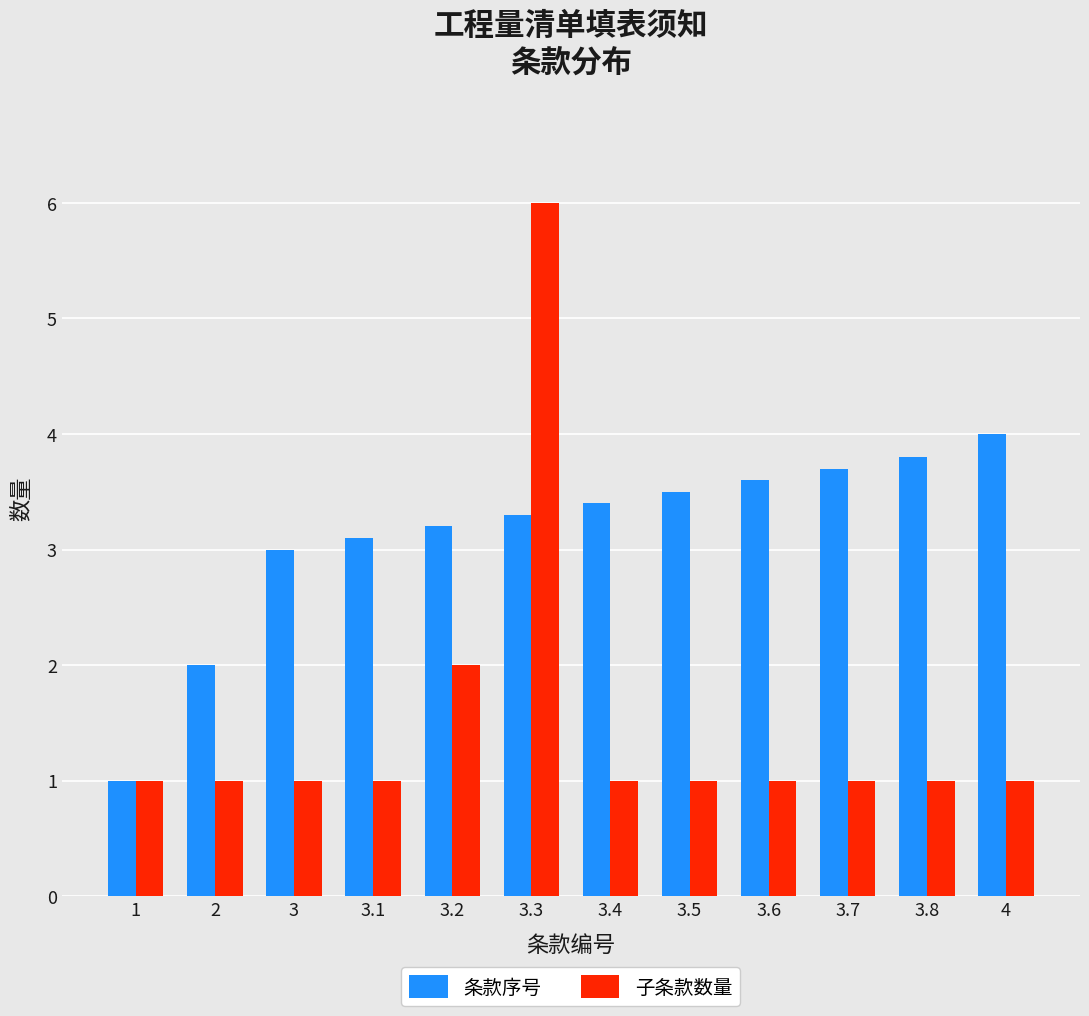

What is the average value of the 子条款数量 series?

1.5